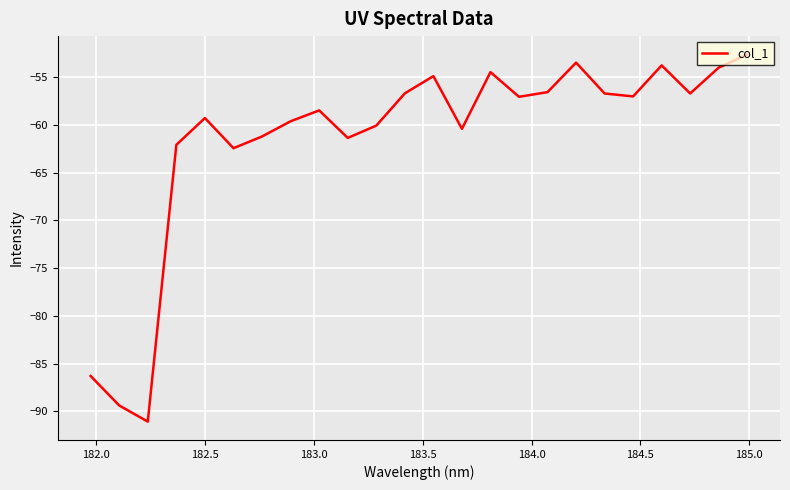

What is the smallest value displayed?

-91.1